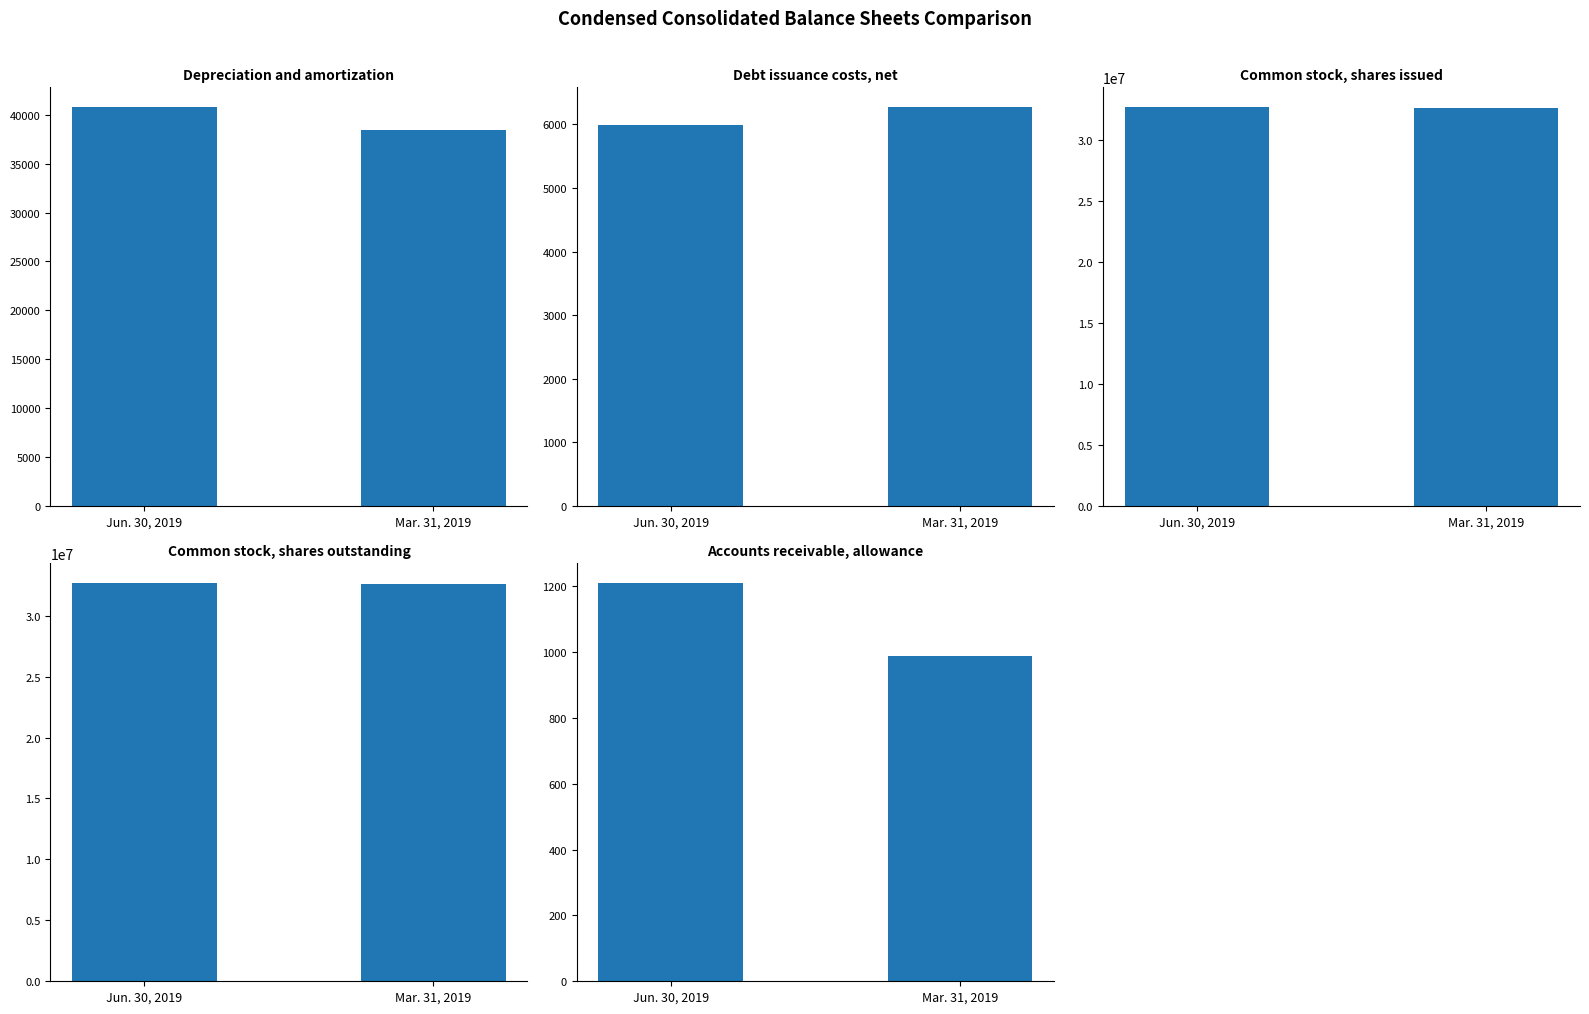

The Mar. 31, 2019 series shows 987 at Accounts receivable,
allowance. True or false?

True